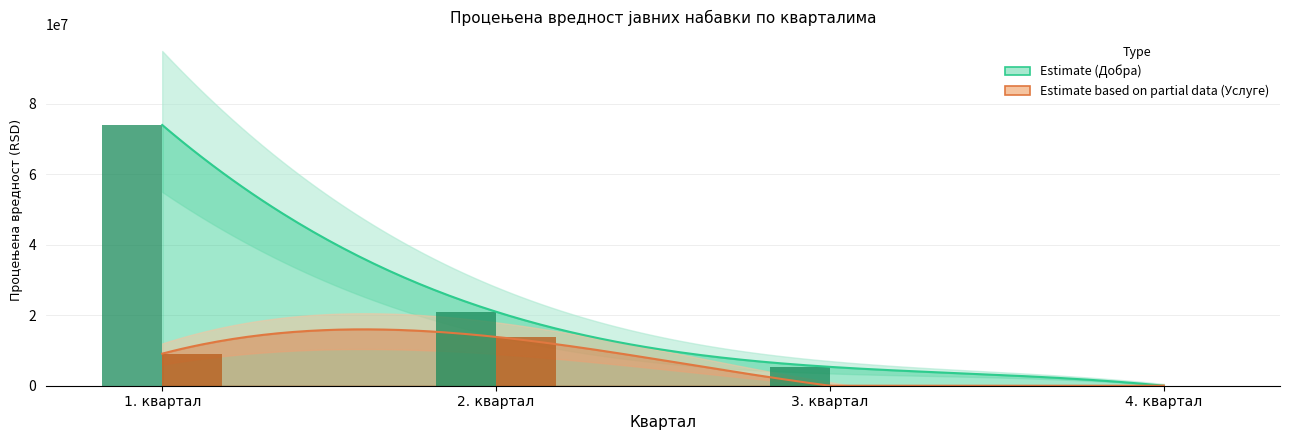

Are the bars horizontal?

No